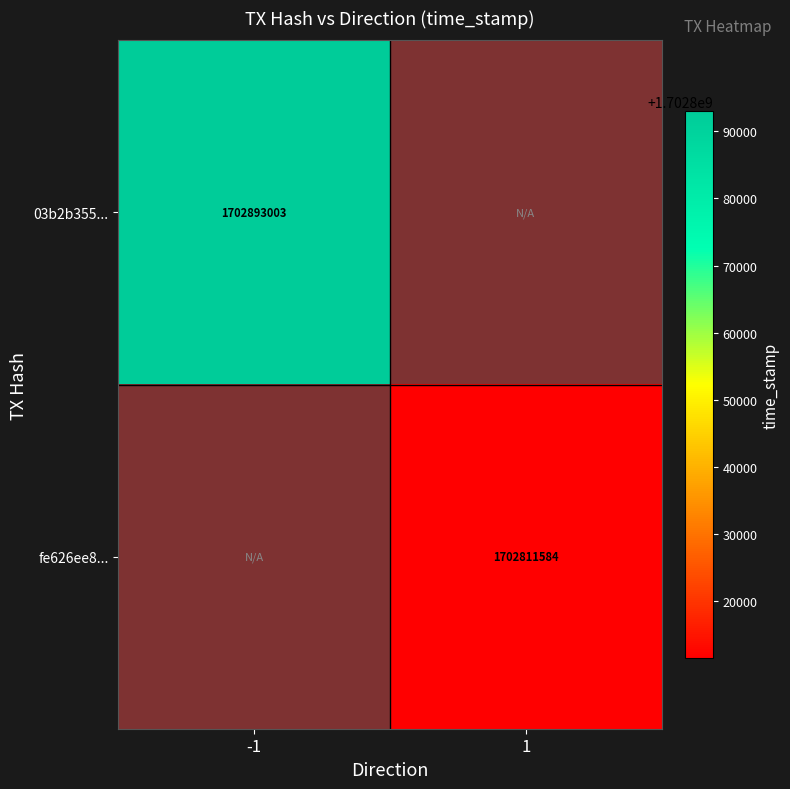

The value of 03b2b355... at -1 is 1702893003. True or false?

True